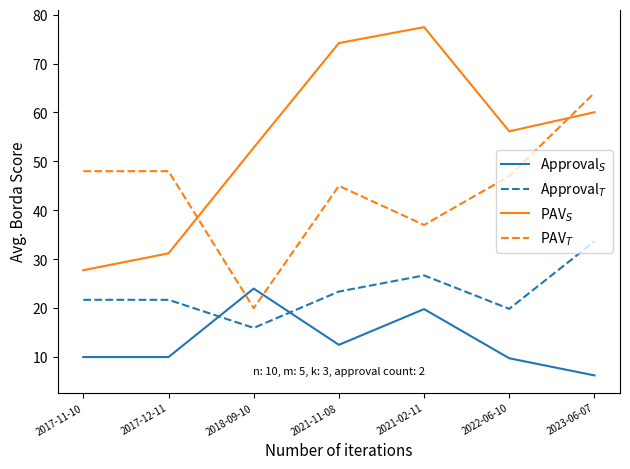

At which label does PAV$_S$ first exceed 56?

2021-11-08